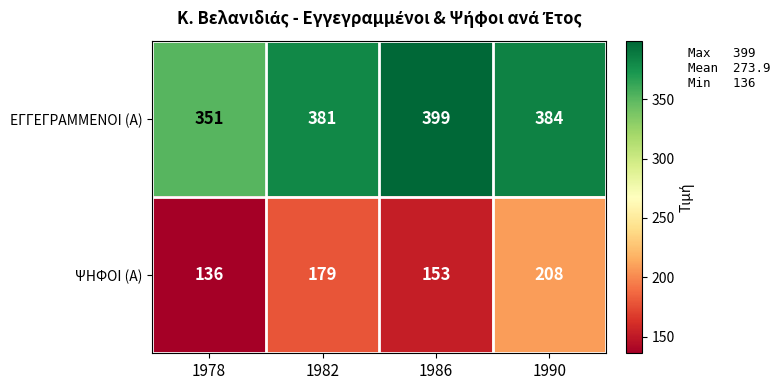

The value of ΨΗΦΟΙ (Α) at 1978 is 136. True or false?

True